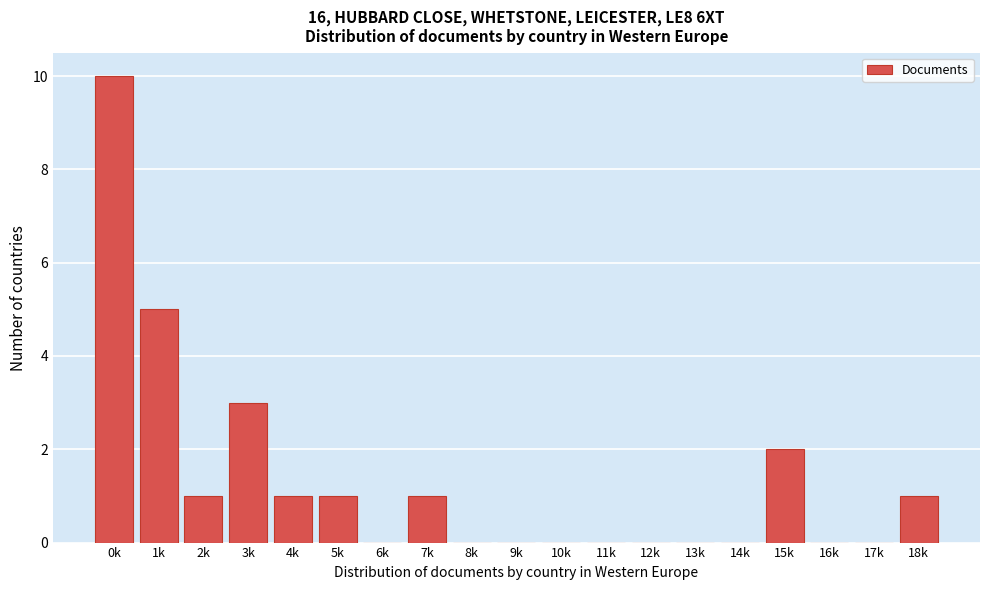

Reading right to left, extract all data points from this chart.

18k=1	17k=0	16k=0	15k=2	14k=0	13k=0	12k=0	11k=0	10k=0	9k=0	8k=0	7k=1	6k=0	5k=1	4k=1	3k=3	2k=1	1k=5	0k=10